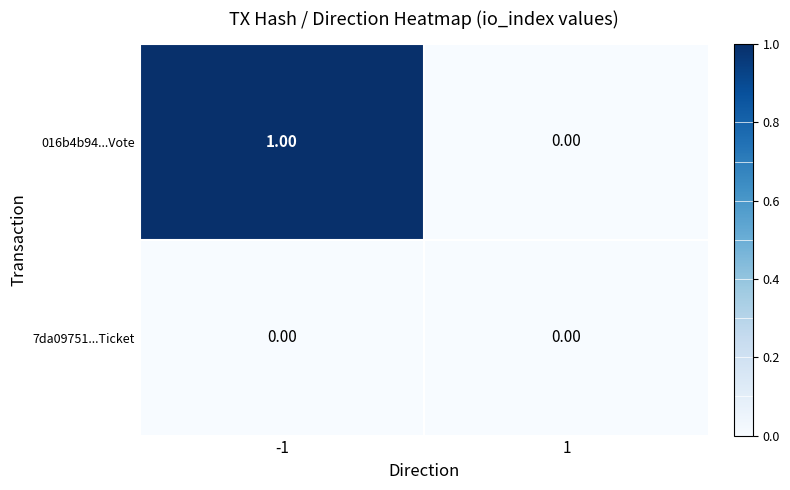

Rank the series by their average value, from highest to lowest.

016b4b94...Vote, 7da09751...Ticket